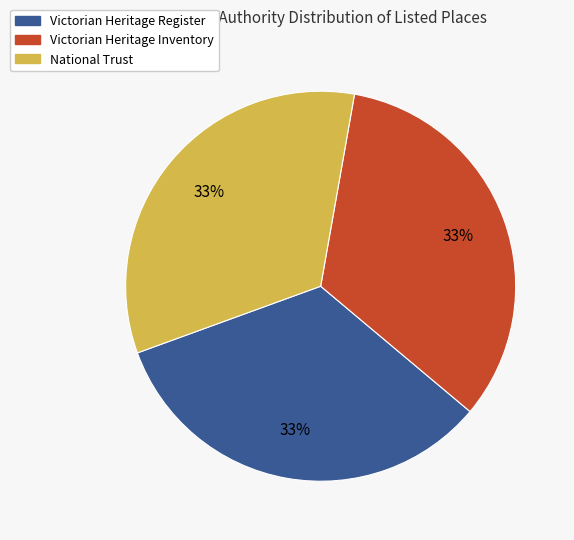

Is Victorian Heritage Register the majority of the pie?

No